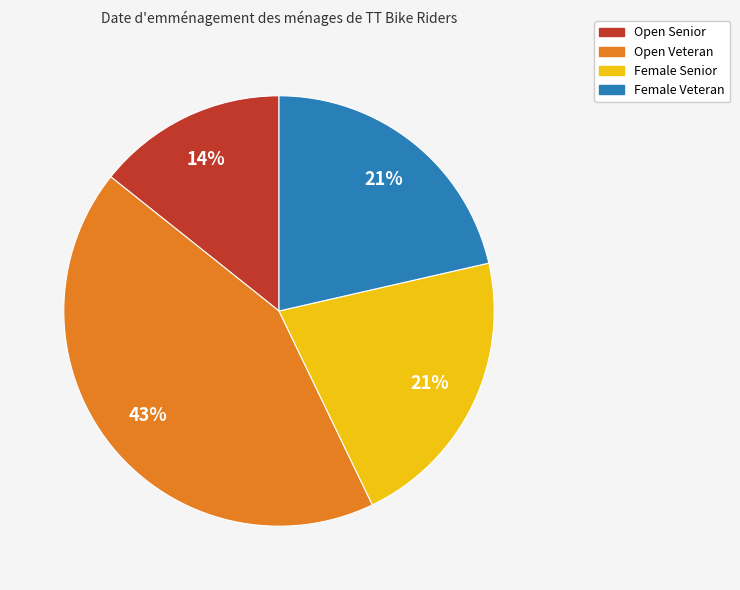

True or false: Open Veteran accounts for 51% of the total.

False